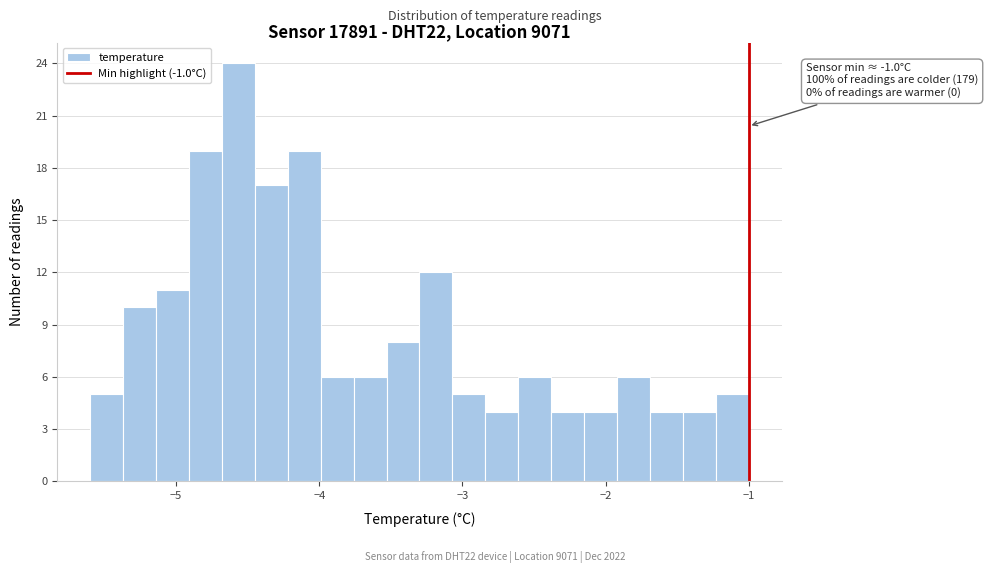

Read against the x-axis, roughly where is the centre of the tallest bar?

-4.6